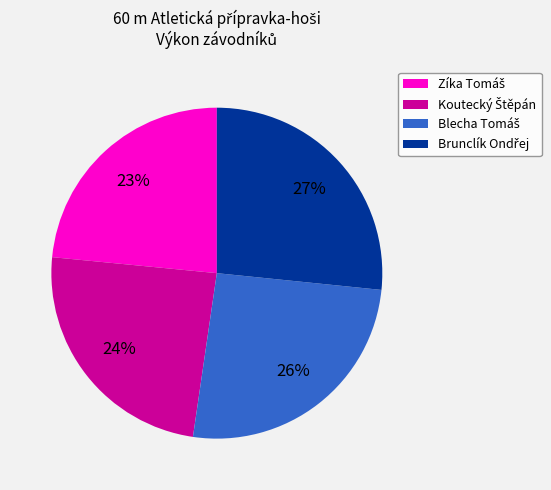

Is there a majority slice in this chart?

No